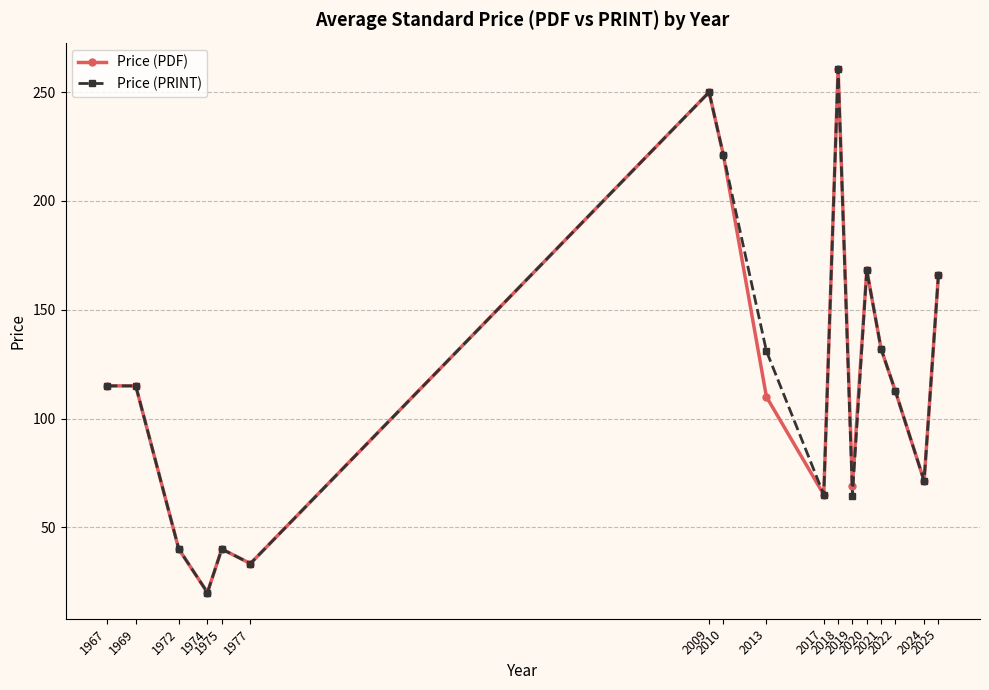

What is the greatest value displayed?

260.8